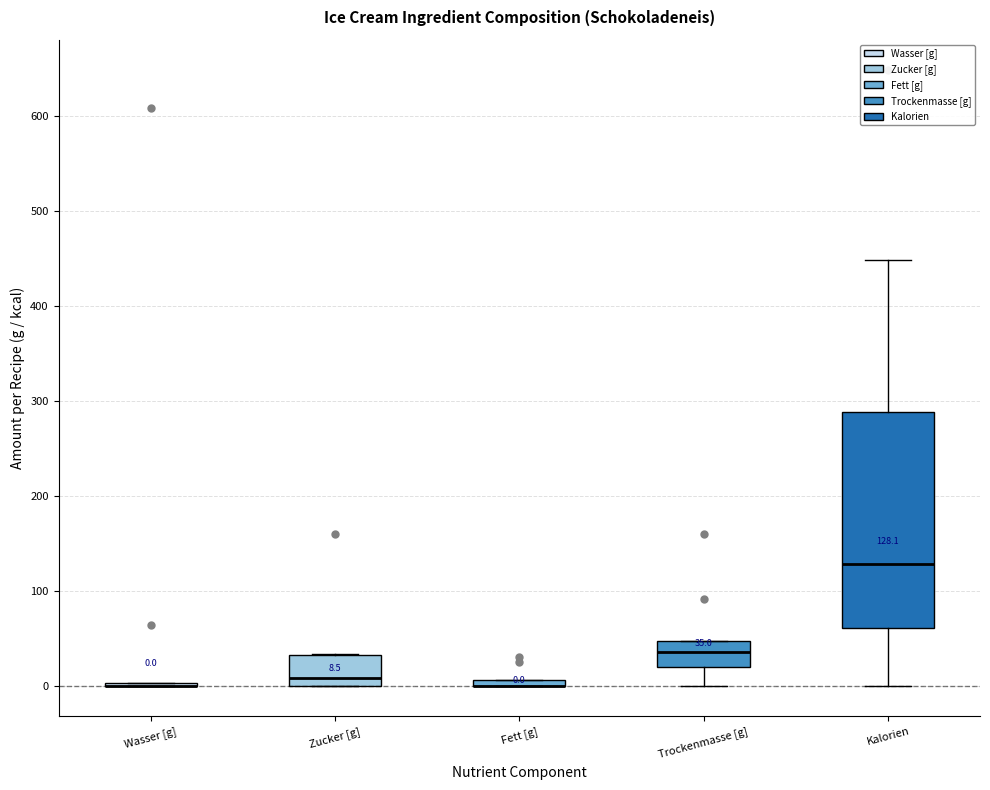

Which box is the tallest, from its lower edge to its upper edge?

Kalorien